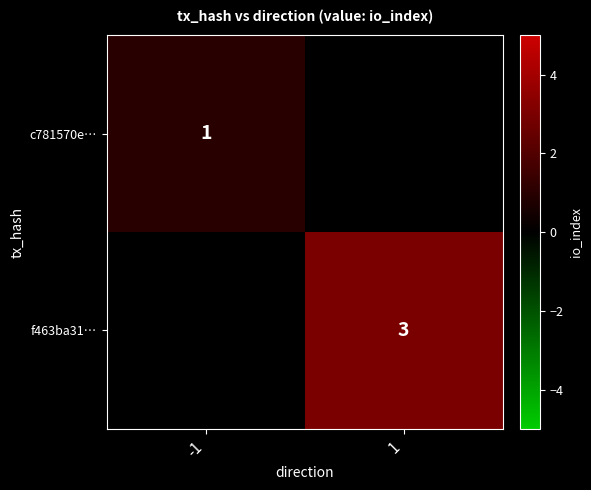

The c781570e… series shows 2 at -1. True or false?

False